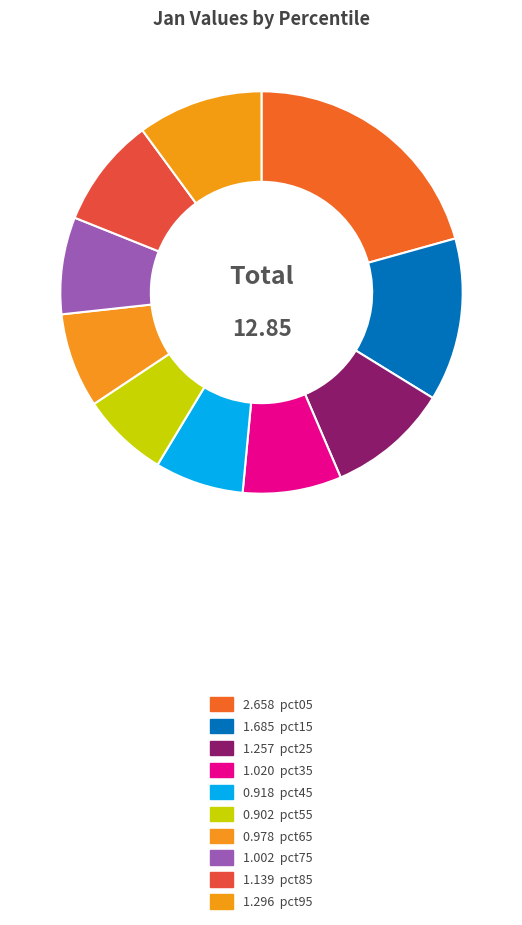

Count the number of slices in the pie.

10